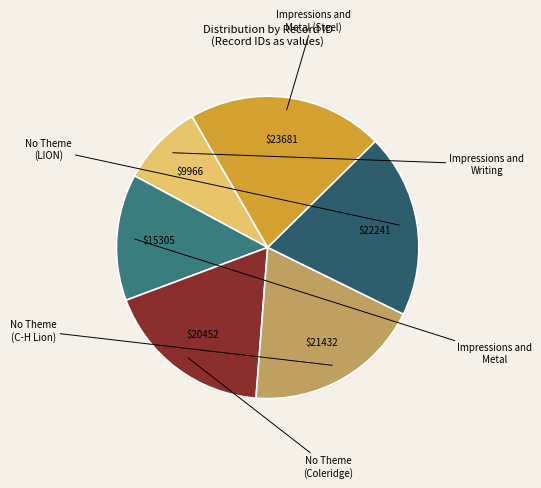

Rank the categories by value from highest to lowest.

Impressions and Metal (Steel), No Theme (LION), No Theme (C-H Lion), No Theme (Coleridge), Impressions and Metal, Impressions and Writing